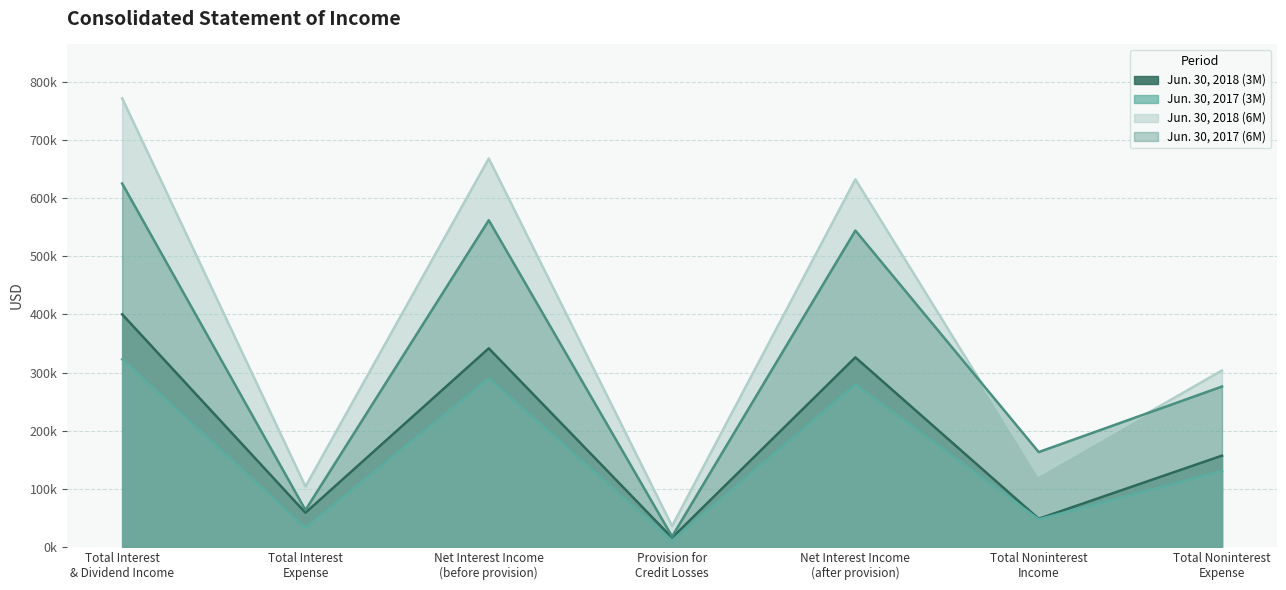

What is the value of the Jun. 30, 2018 (6M) point at the 4th from the left?

35754